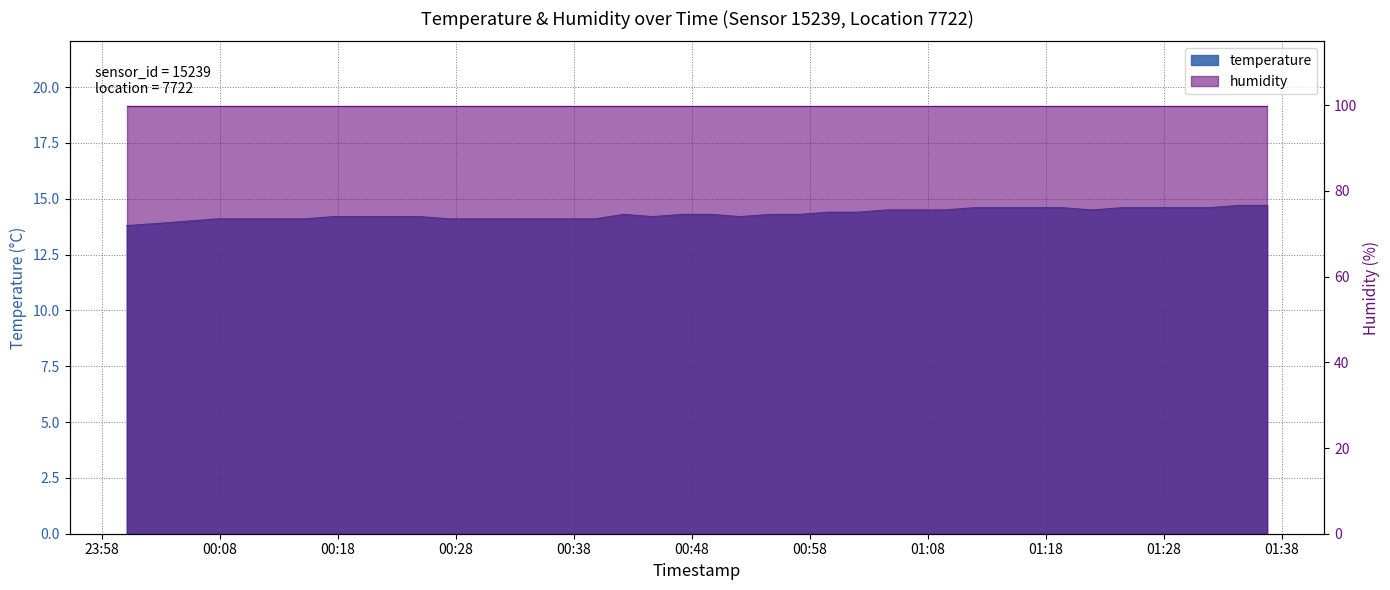

What is the difference between the maximum and minimum values?

0.9